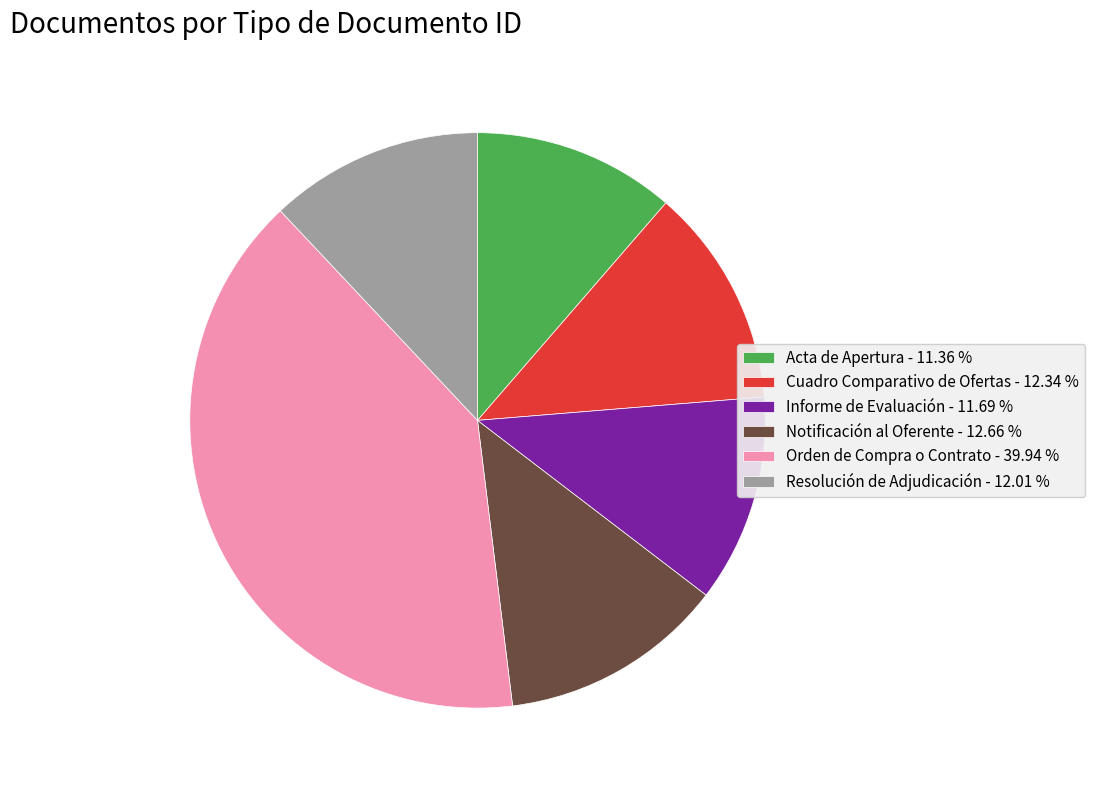

How many slices are in this pie chart?

6